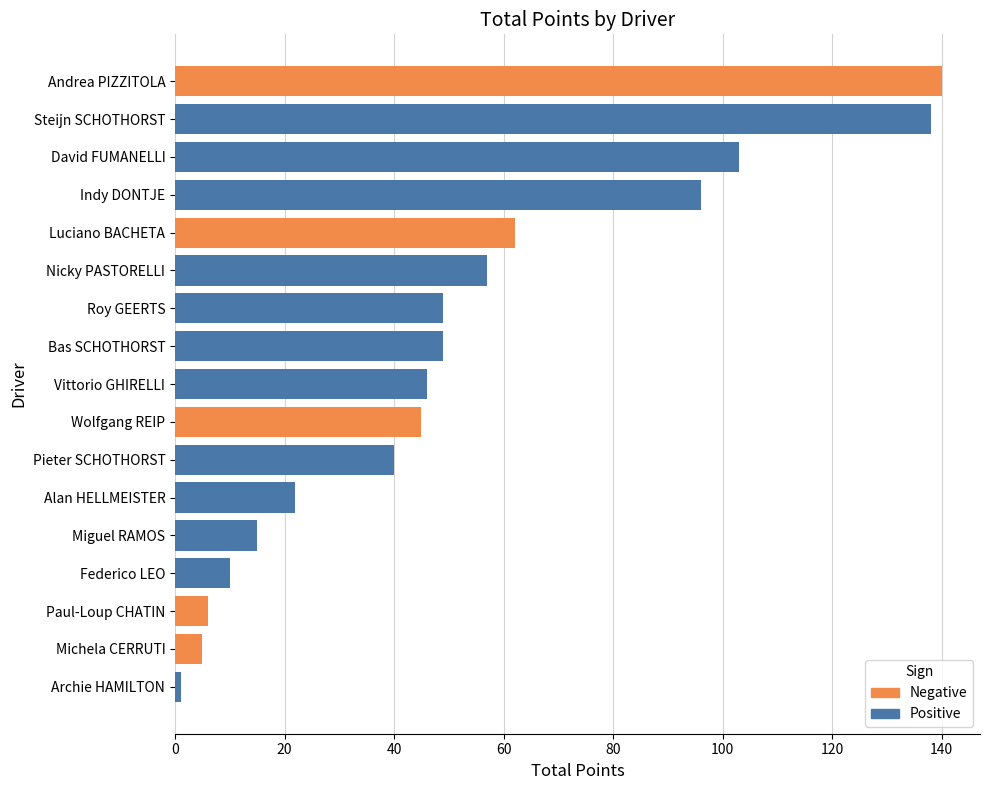

Is the value of Positive at Michela CERRUTI greater than the value of Negative at Paul-Loup CHATIN?

No